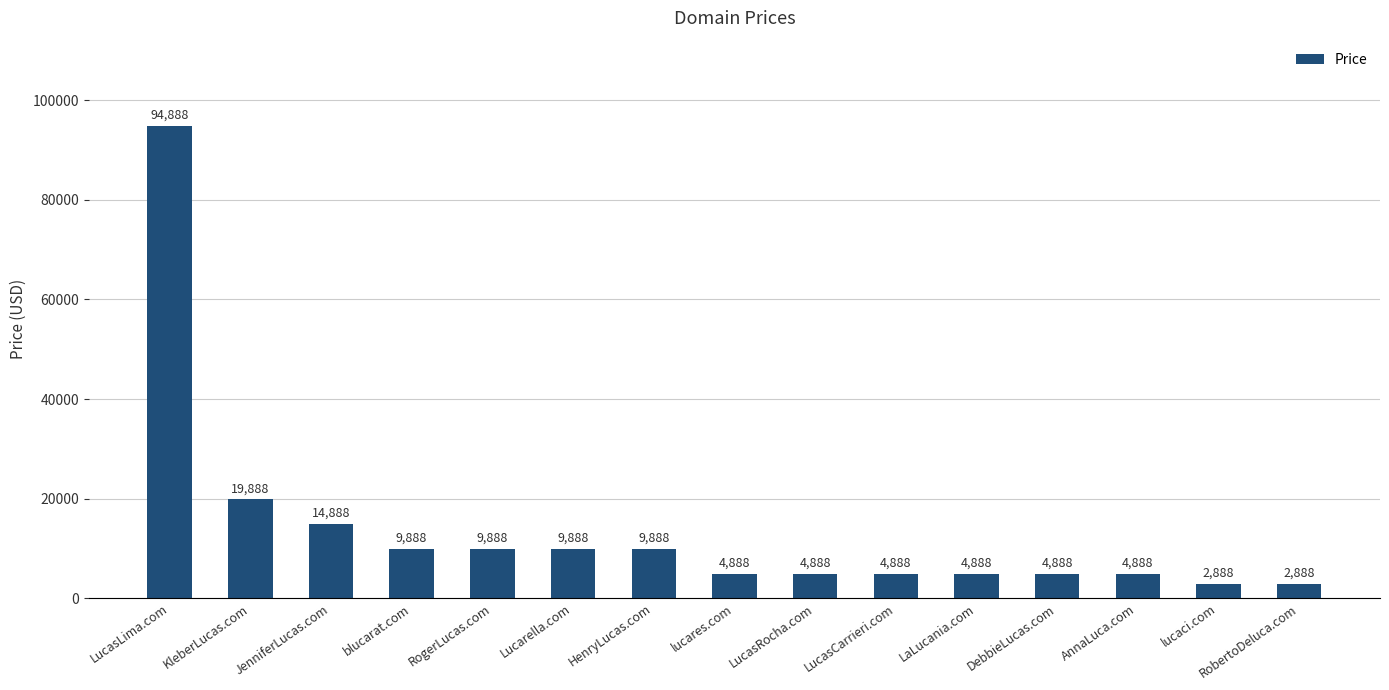

What is the approximate value at Lucarella.com?

9888